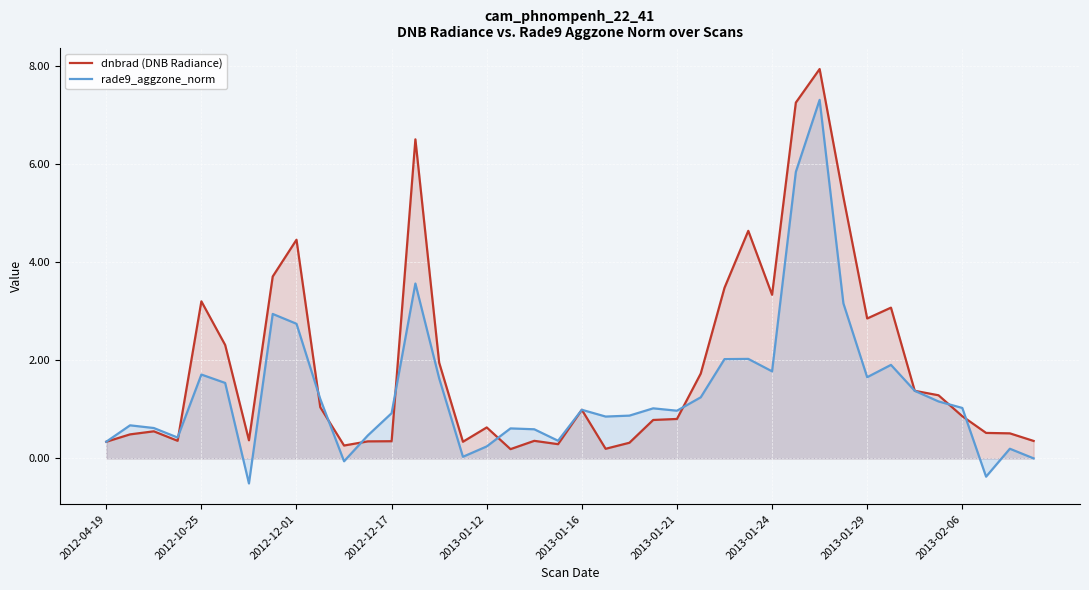

Reading right to left, transcribe all the data shown in this chart.

dnbrad (DNB Radiance): 0.4	0.5	0.5	0.9	1.3	1.4	3.1	2.9	5.3	7.9	7.3	3.3	4.6	3.5	1.7	0.8	0.8	0.3	0.2	1.0	0.3	0.4	0.2	0.6	0.3	2.0	6.5	0.4	0.3	0.3	1.0	4.5	3.7	0.4	2.3	3.2	0.4	0.6	0.5	0.3
rade9_aggzone_norm: 0.0	0.2	-0.4	1.0	1.2	1.4	1.9	1.7	3.2	7.3	5.8	1.8	2.0	2.0	1.2	1.0	1.0	0.9	0.9	1.0	0.4	0.6	0.6	0.2	0.0	1.6	3.6	0.9	0.5	-0.1	1.2	2.7	2.9	-0.5	1.5	1.7	0.4	0.6	0.7	0.3